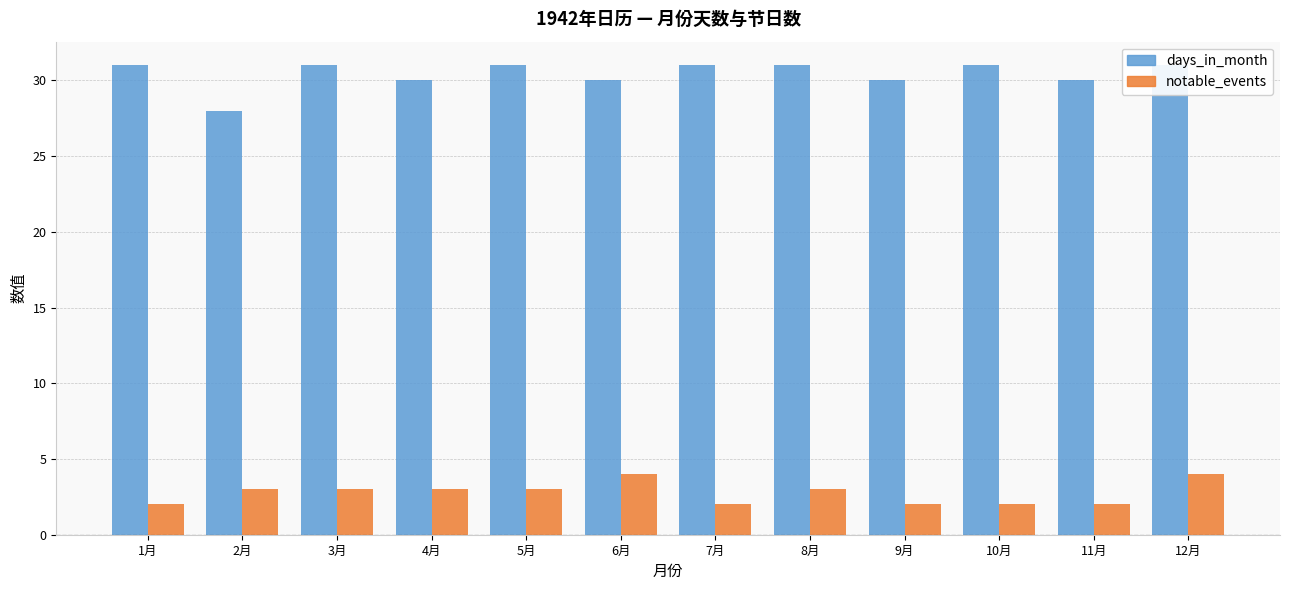

Reading left to right, list all the values displayed in this chart.

days_in_month: 1月=31	2月=28	3月=31	4月=30	5月=31	6月=30	7月=31	8月=31	9月=30	10月=31	11月=30	12月=31
notable_events: 1月=2	2月=3	3月=3	4月=3	5月=3	6月=4	7月=2	8月=3	9月=2	10月=2	11月=2	12月=4